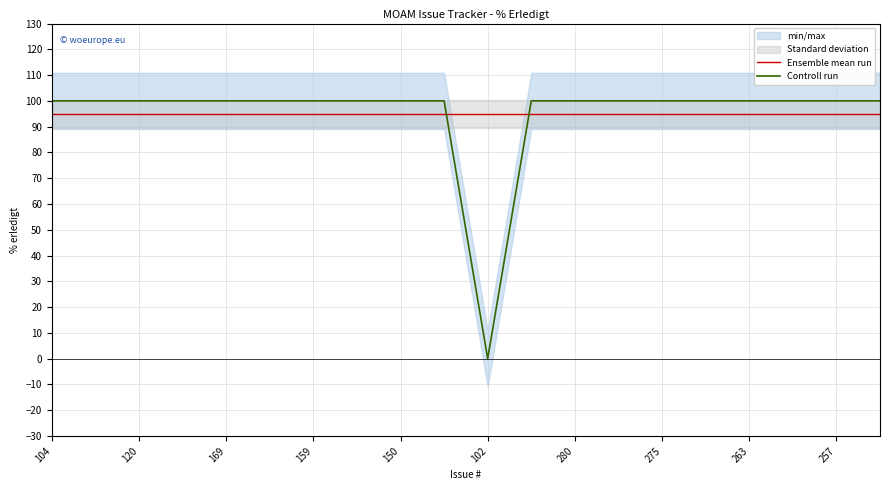

True or false: Ensemble mean run has a value of 95 at 263.

True